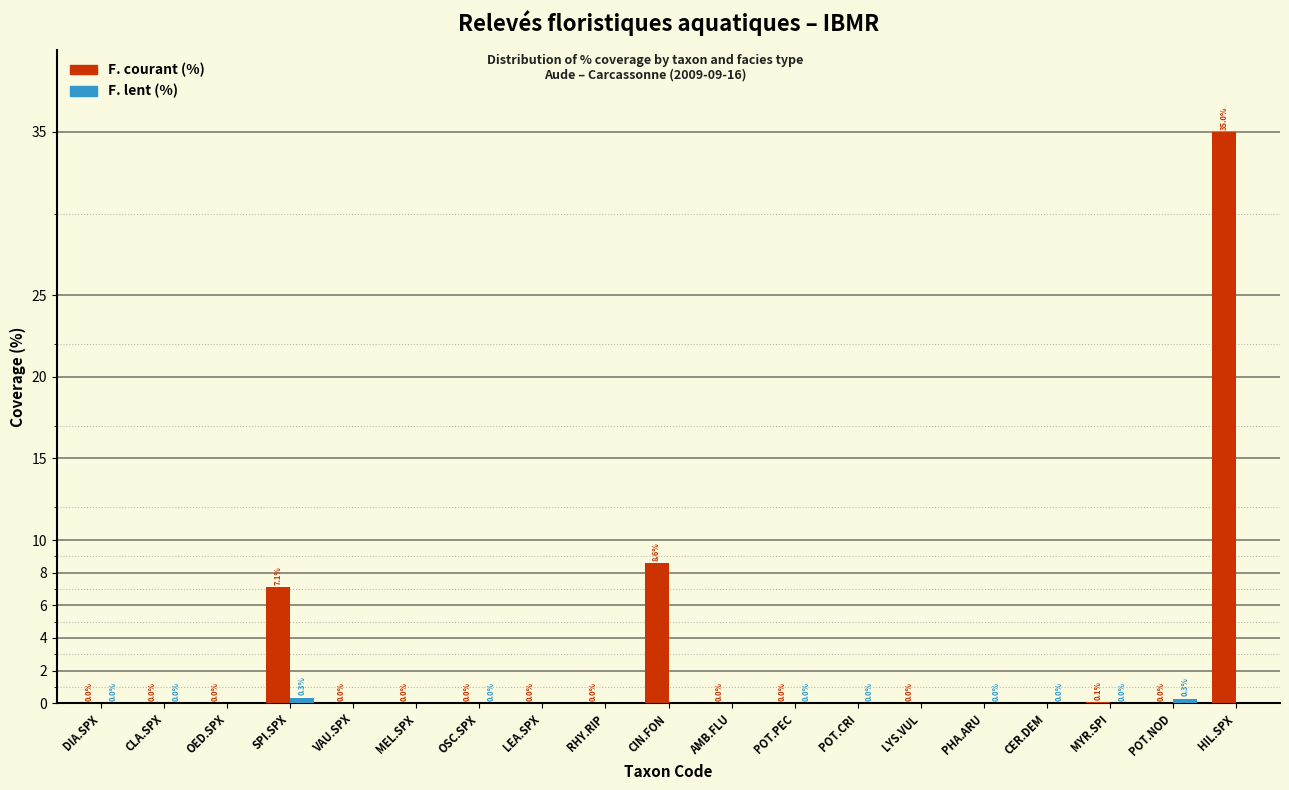

At which label does F. courant (%) reach its peak?

HIL.SPX